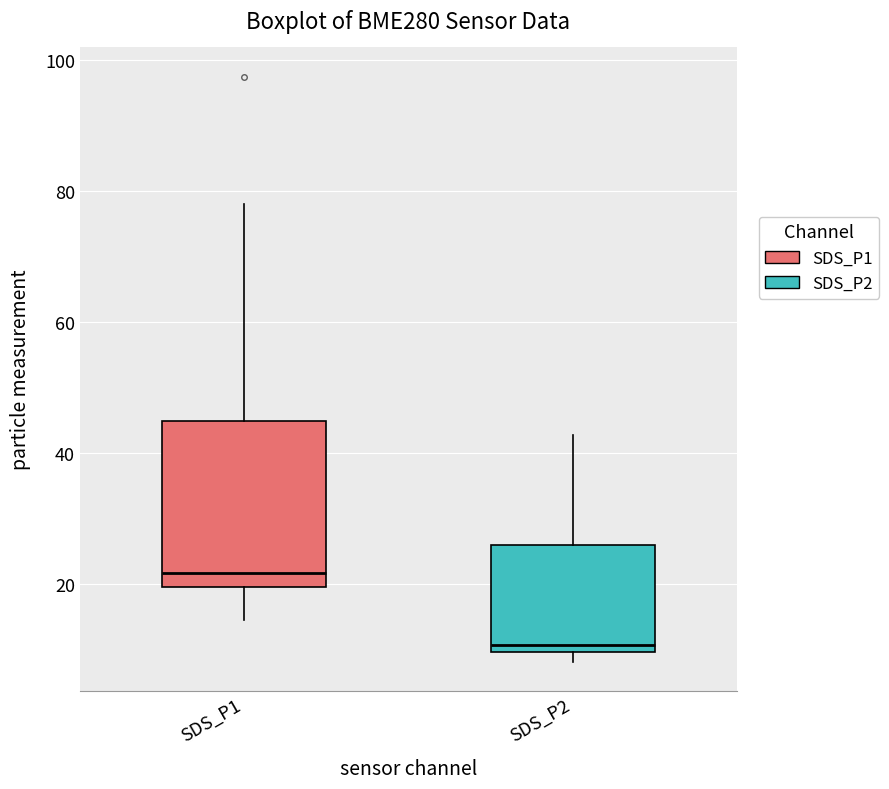

Reading left to right, transcribe this box plot: for each box, give where its median line is, the range the box spans, and where its two whiskers end, as read against the y-axis. The values are not printed on the chart, so give them approximately, as read against the axis.

SDS_P1: median 22, box 20 to 44, whiskers 14 to 78
SDS_P2: median 10 (just above the box's lower edge), box 10 to 26, whiskers 8 to 42